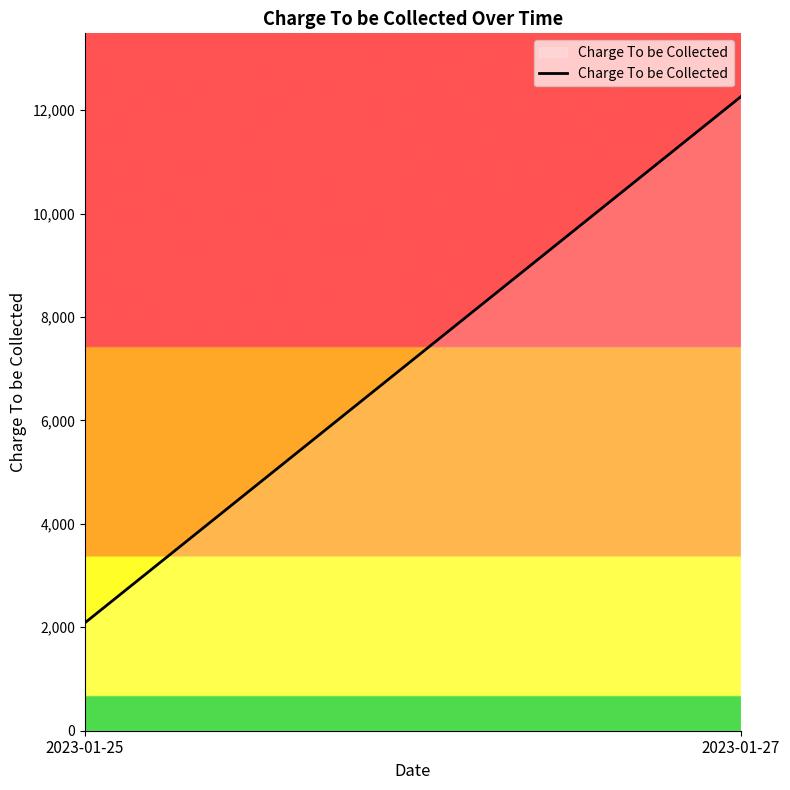

What is the ratio of the value at 2023-01-25 to the value at 2023-01-27?

0.2